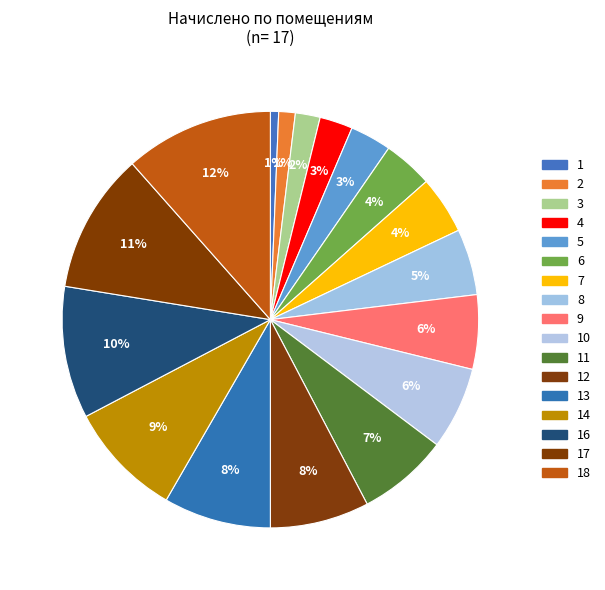

True or false: 6 accounts for 4% of the total.

True